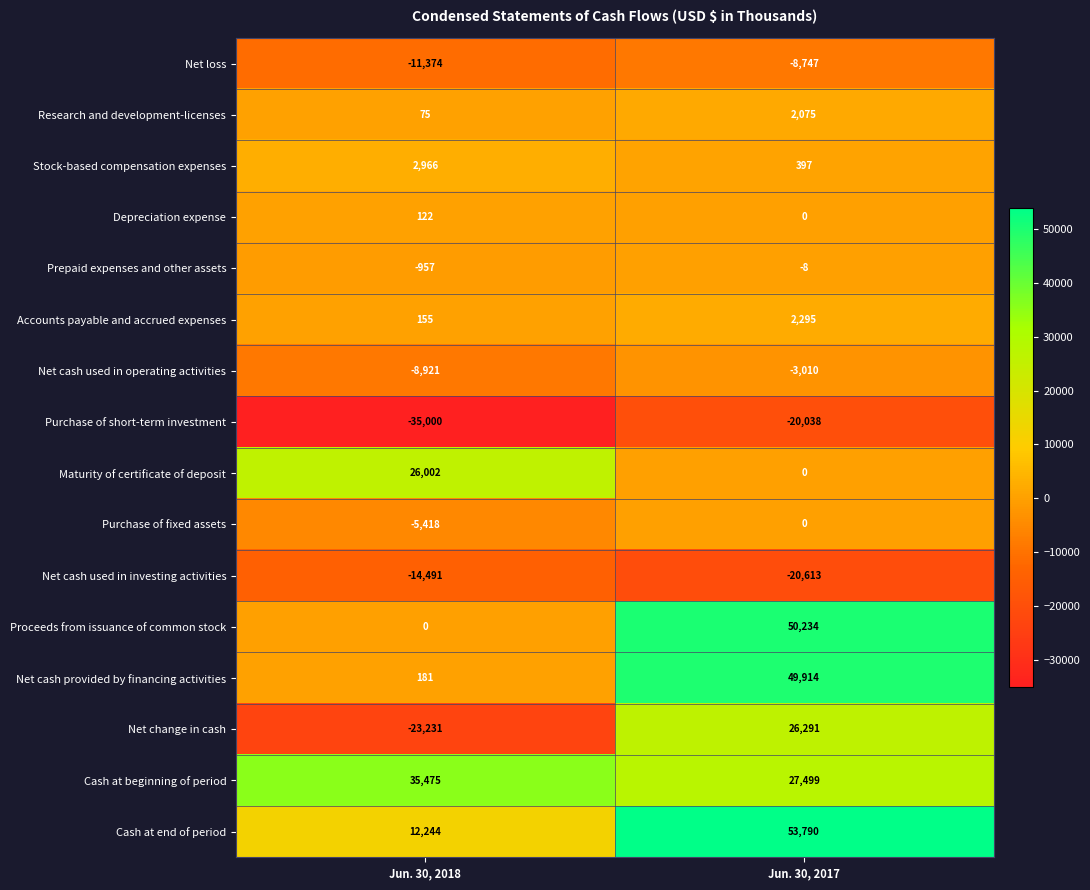

What is the difference between the maximum and minimum values in the Accounts payable and accrued expenses series?

2140